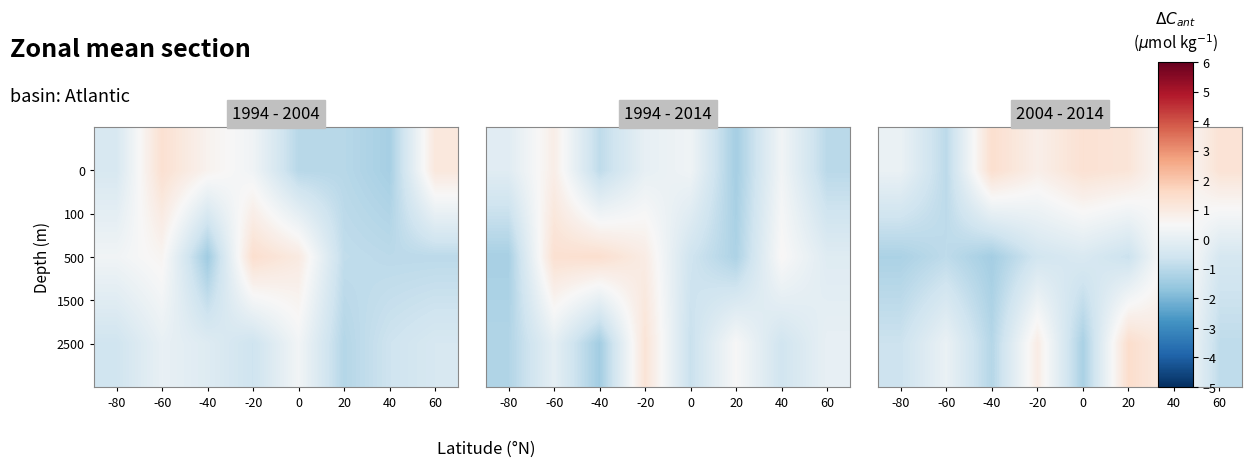

What is the difference between the 2500 values at -80 and -20?

1.6